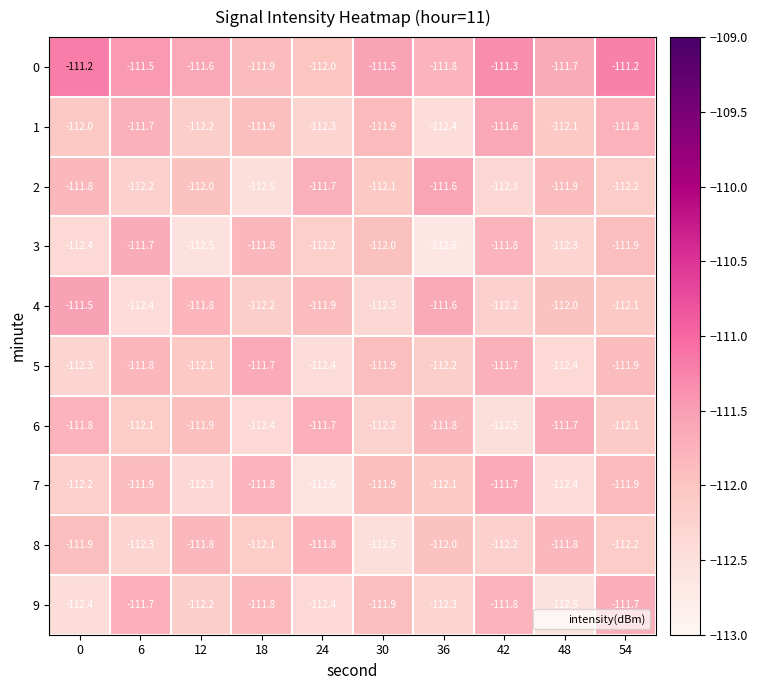

What is the minimum value shown in the chart?

-112.6